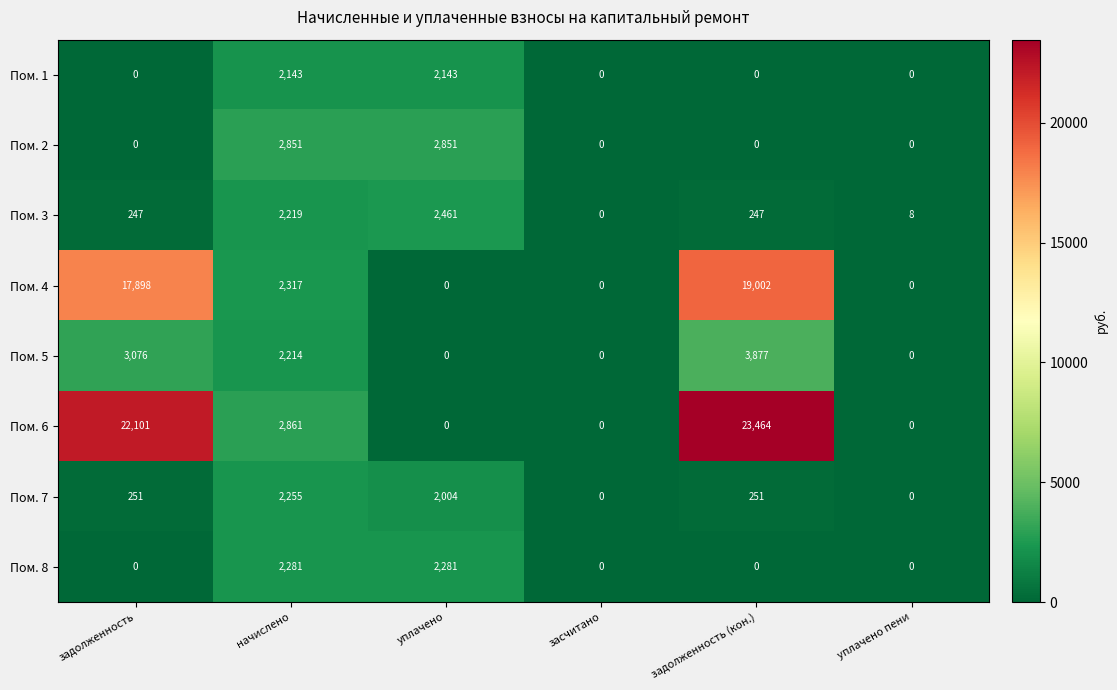

Which series has the widest spread of values?

Пом. 6